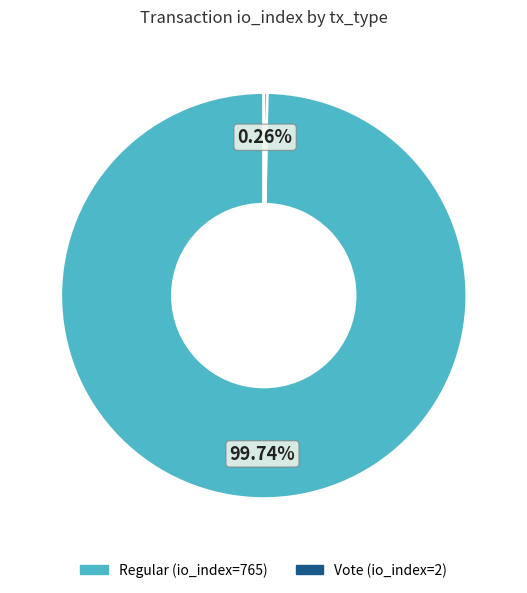

To the nearest percent, what is the average slice percentage?

50%